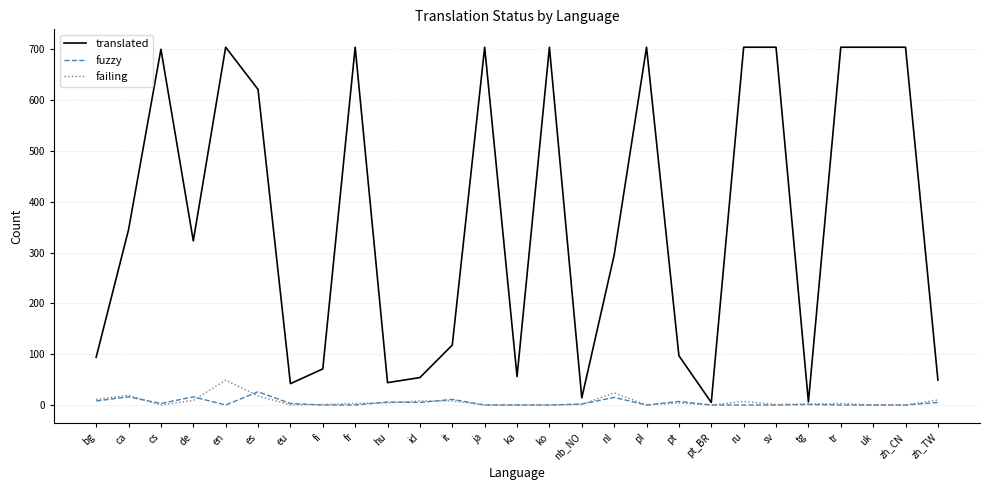

Which series has the largest total across all categories?

translated